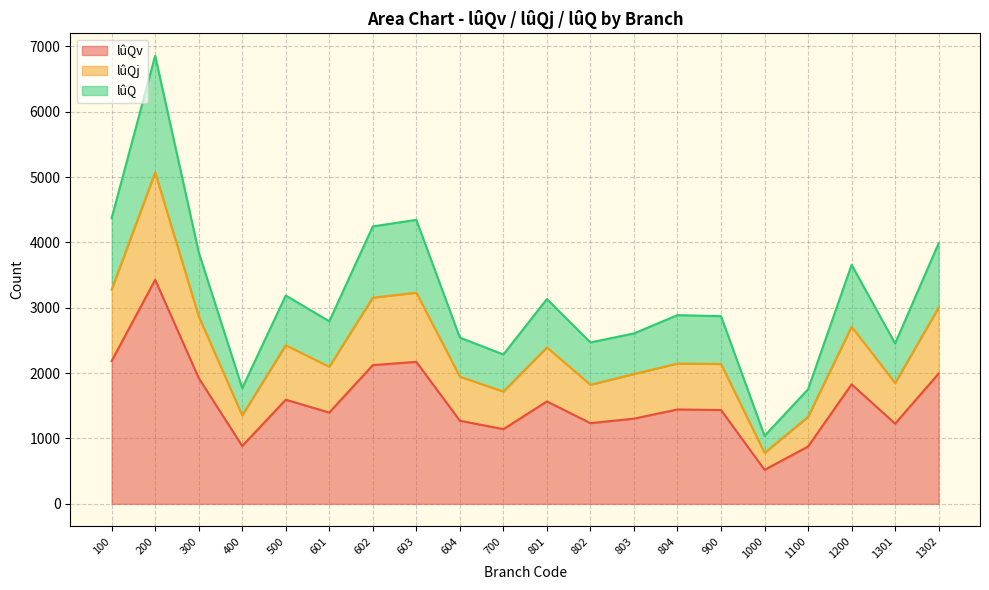

At which label does lûQv first exceed 1444?

100